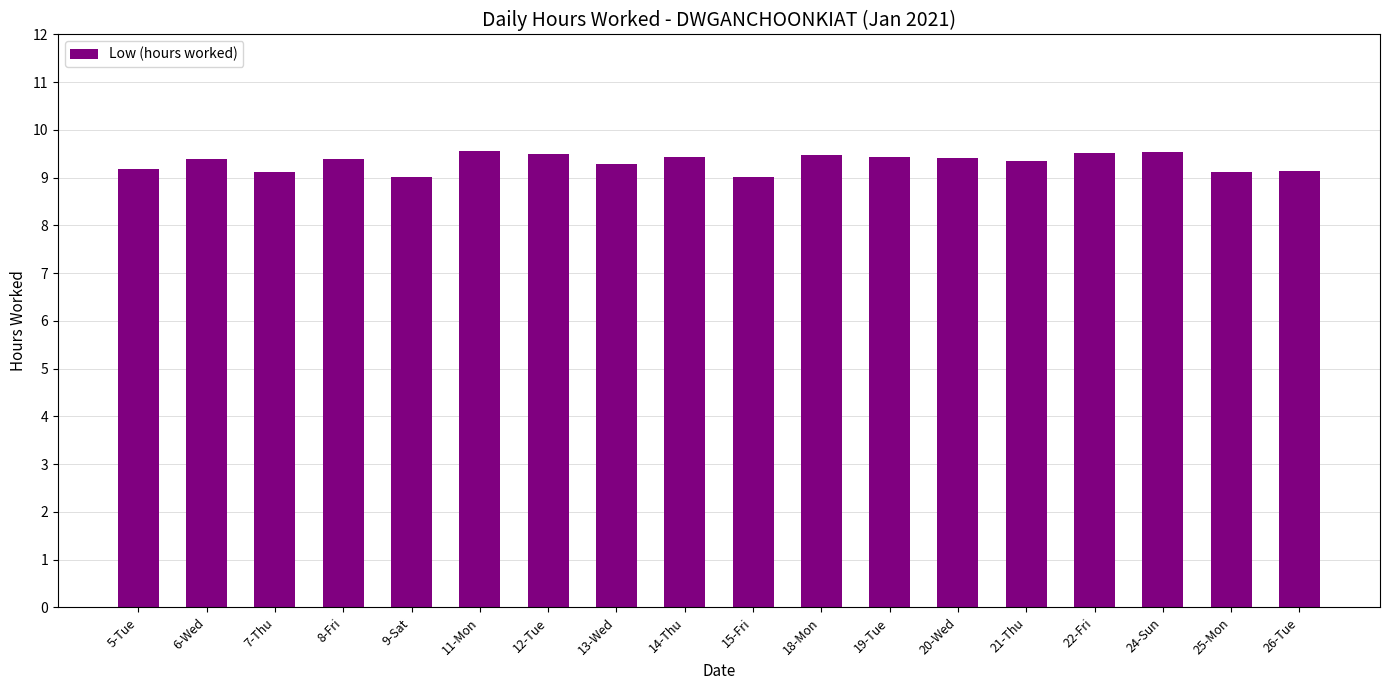

What is the difference between the maximum and second lowest values?

0.5